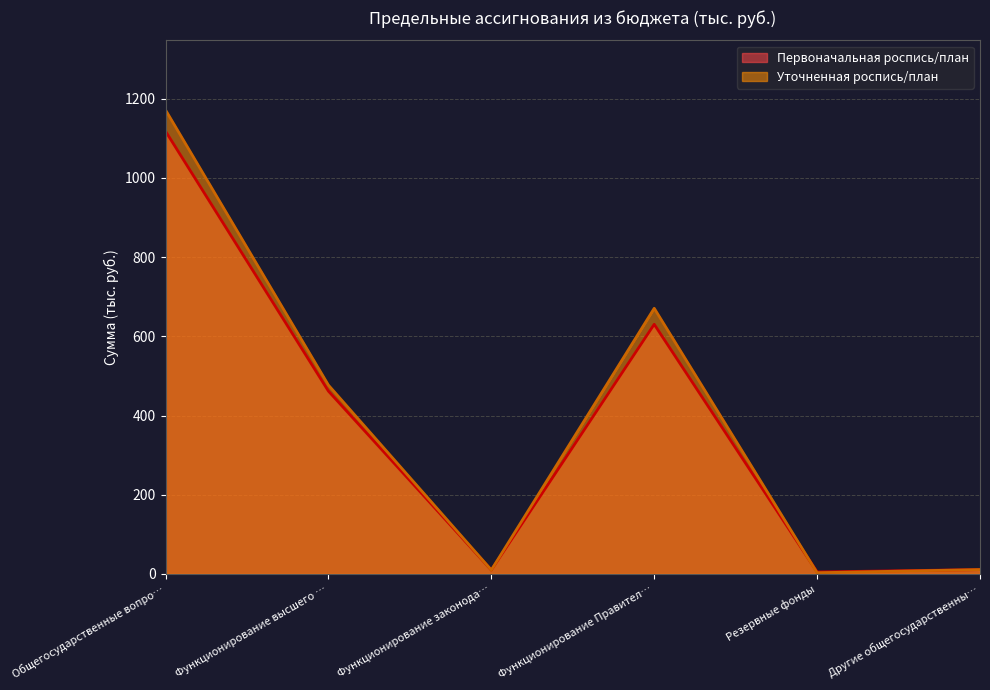

At which category does Первоначальная роспись/план reach its first local valley?

Функционирование законода…